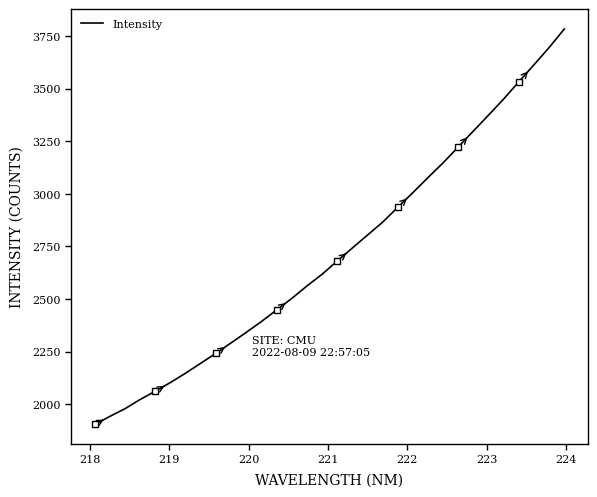

What is the minimum value for Intensity?

1903.7